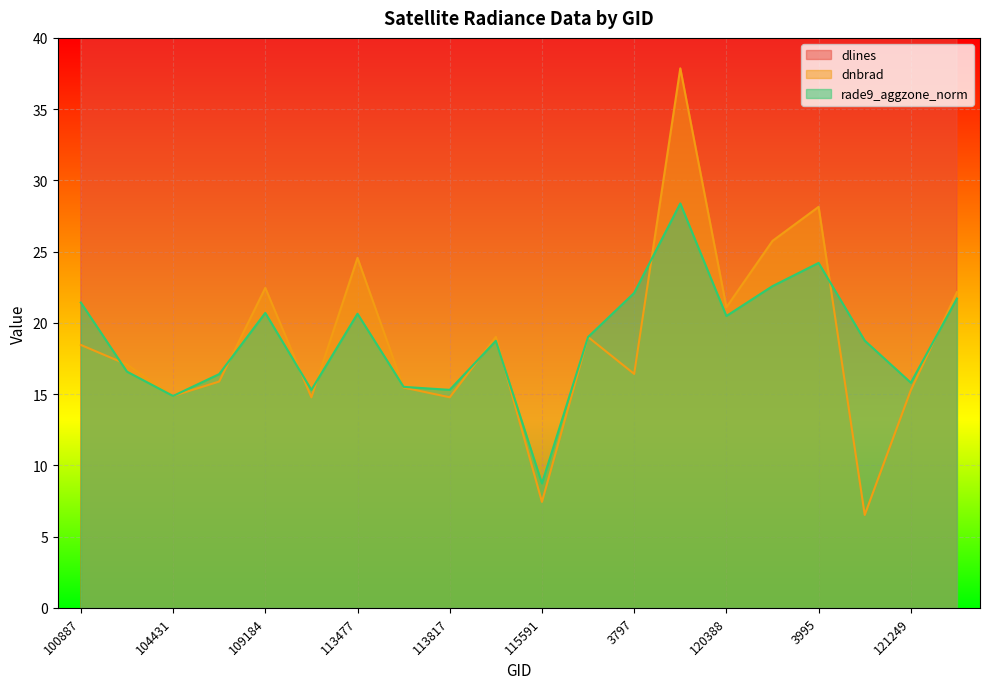

What is the difference between the rade9_aggzone_norm values at 107081 and 113644?

0.9